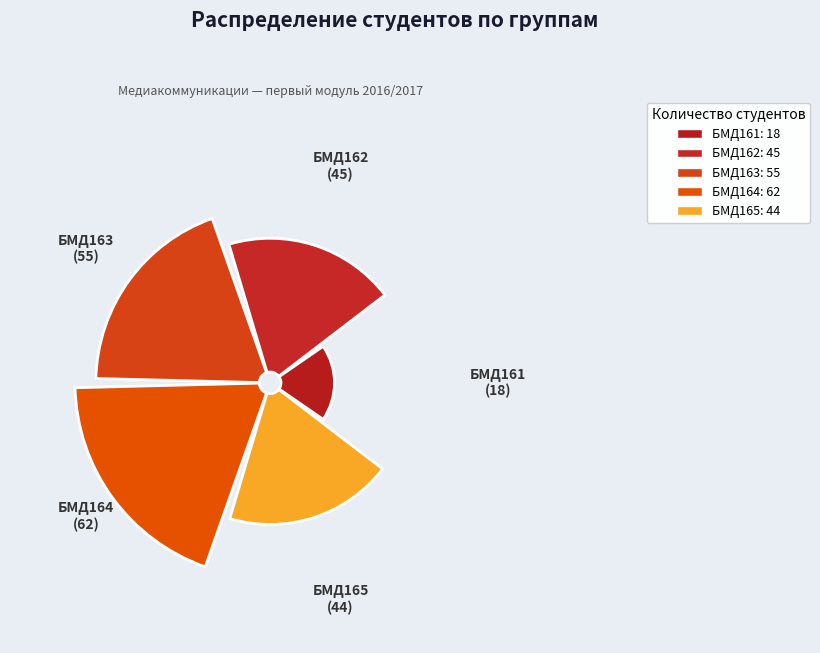

Do 0 and 1 together represent more than half of the pie?

No